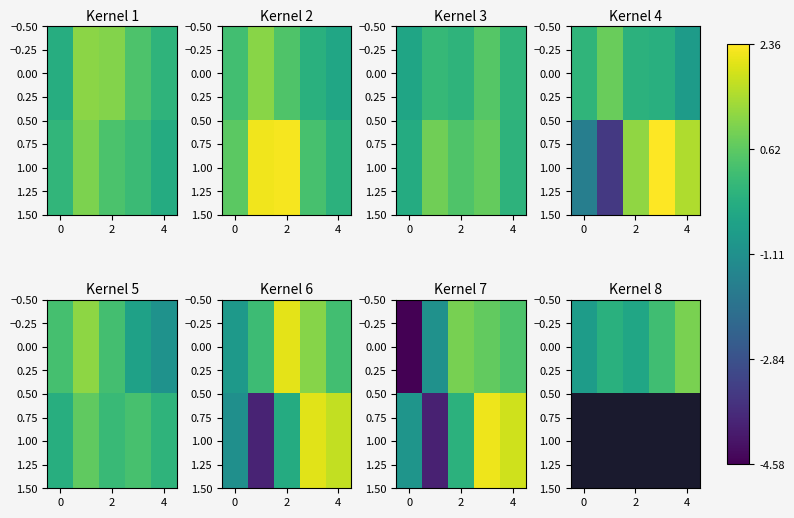

At how many categories does at least one series exceed 0?

2